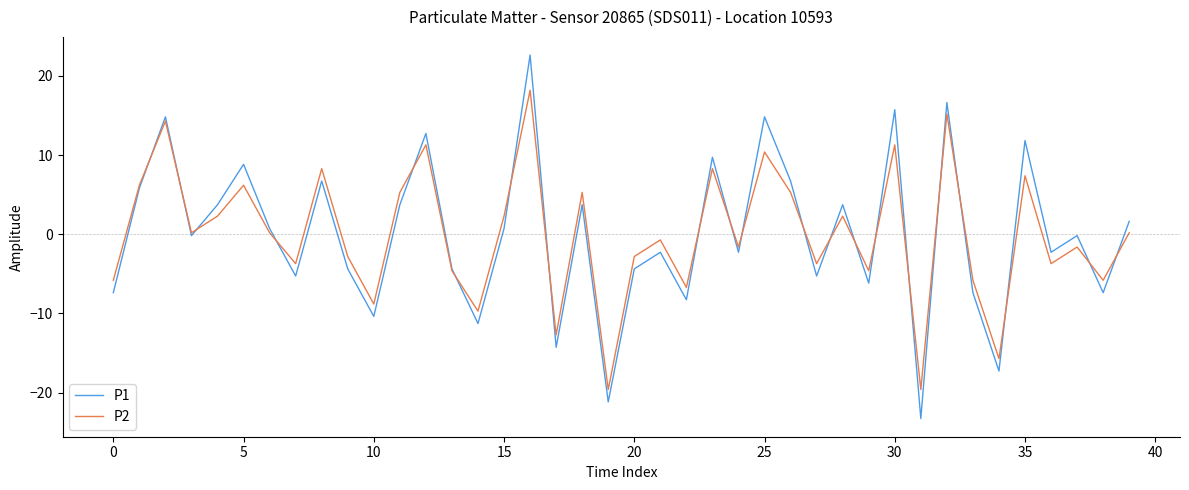

Reading right to left, transcribe all the data shown in this chart.

P1: 1.6	-7.4	-0.2	-2.3	11.8	-17.3	-7.4	16.6	-23.3	15.7	-6.2	3.7	-5.3	6.7	14.8	-2.3	9.7	-8.3	-2.3	-4.4	-21.2	3.7	-14.3	22.6	0.7	-11.3	-4.4	12.7	3.7	-10.4	-4.4	6.7	-5.3	0.7	8.8	3.7	-0.2	14.8	5.8	-7.4
P2: 0.2	-5.8	-1.6	-3.7	7.4	-15.7	-5.8	15.2	-19.6	11.3	-4.6	2.3	-3.7	5.3	10.4	-1.6	8.3	-6.7	-0.7	-2.8	-19.6	5.3	-12.7	18.2	2.3	-9.7	-4.6	11.3	5.3	-8.8	-2.8	8.3	-3.7	0.2	6.2	2.3	0.2	14.3	6.2	-5.8